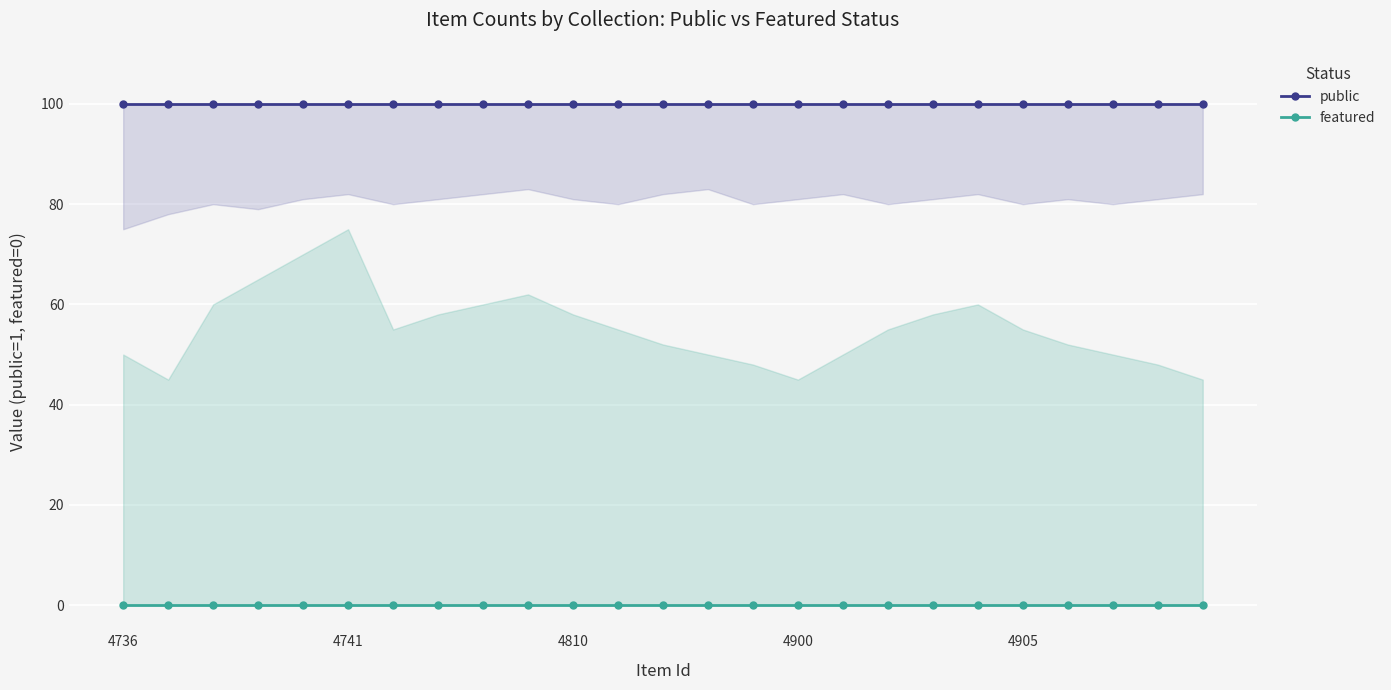

Is it true that public equals 28 at 4810?

False